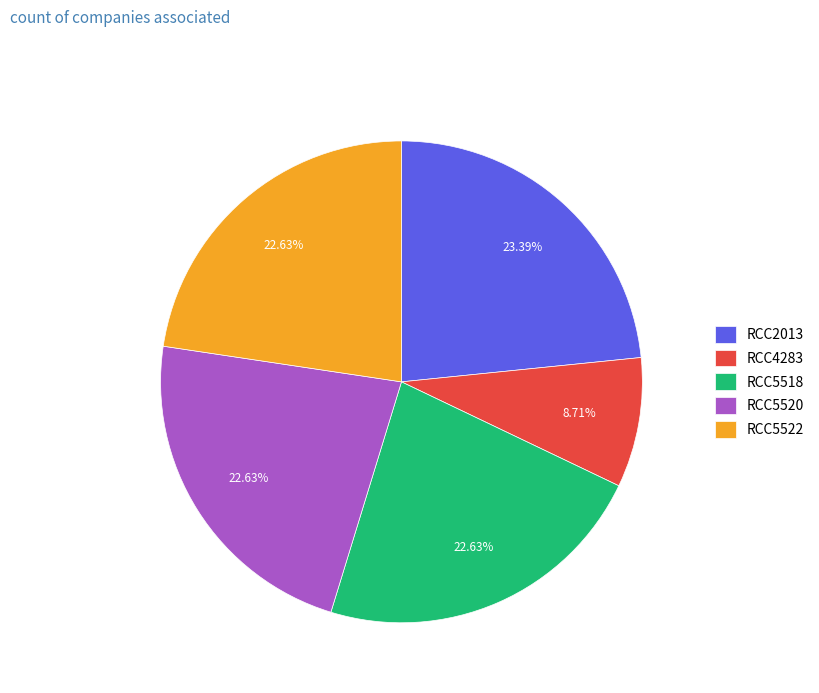

What is the ratio of the value at RCC4283 to the value at RCC2013?

0.4